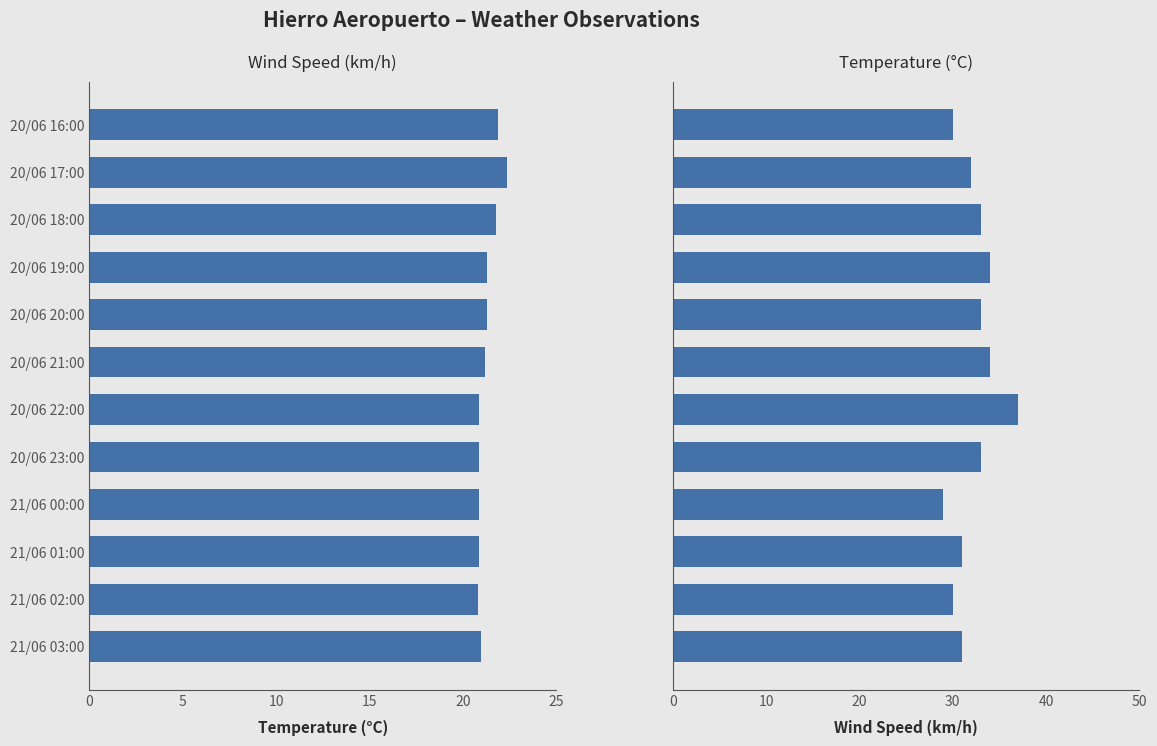

What is the smallest value displayed?

20.8